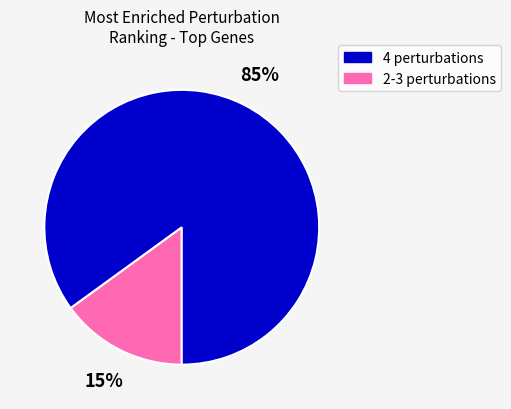

Is there a majority slice in this chart?

Yes